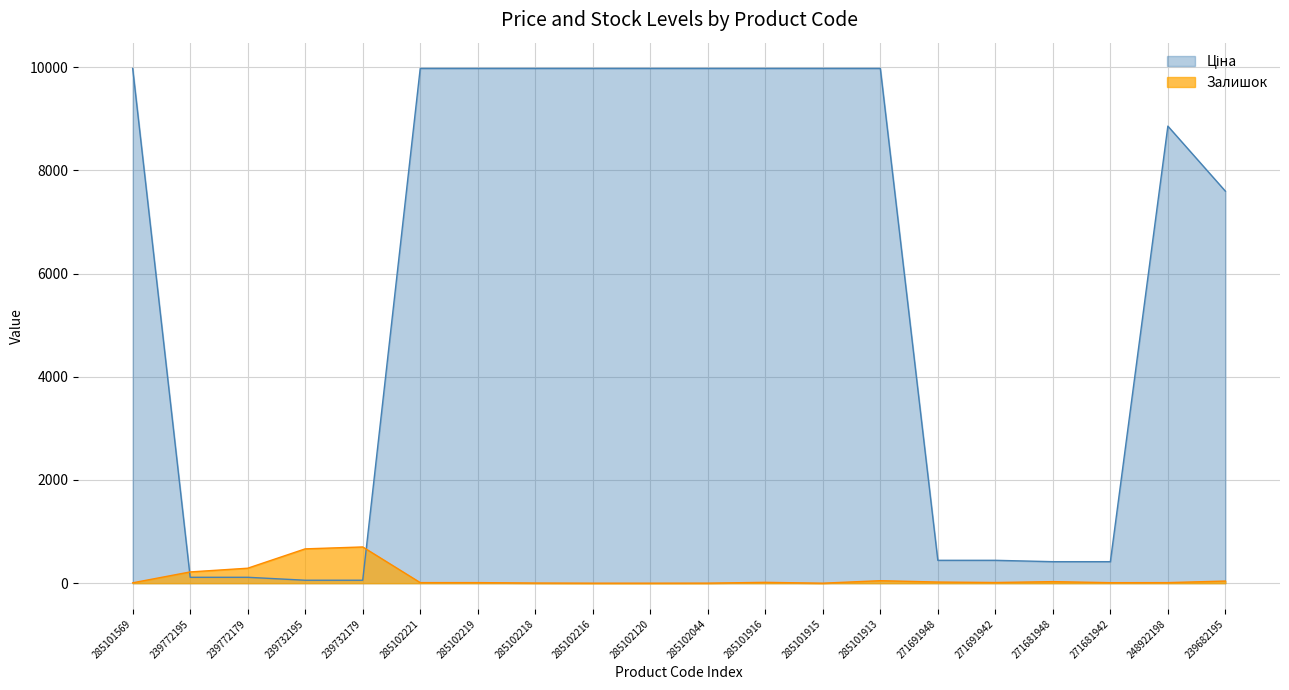

What position from the right is 239772179?

18